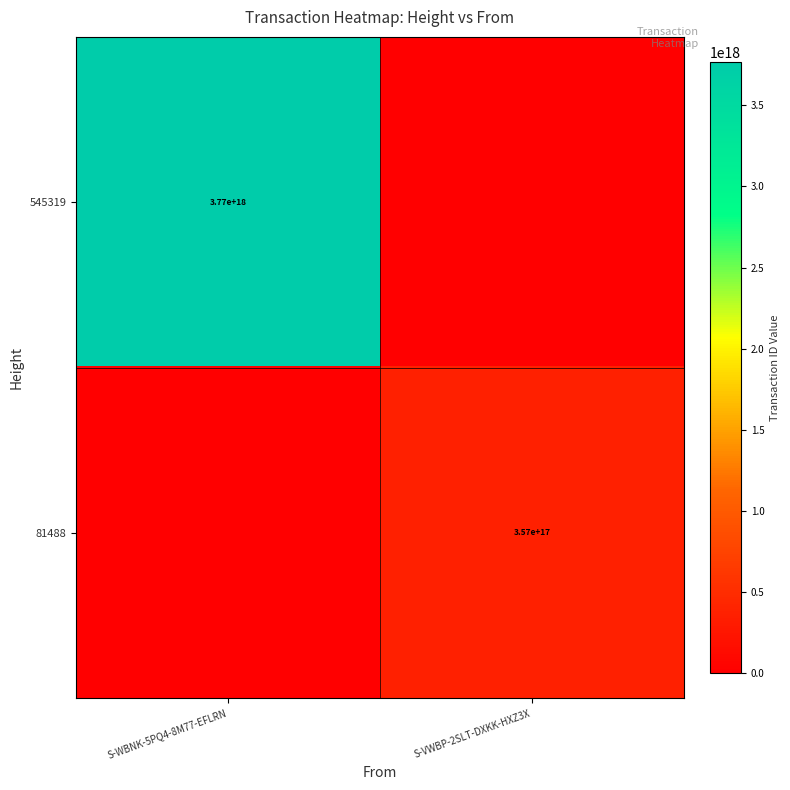

The value of 81488 at S-VWBP-2SLT-DXKK-HXZ3X is 357000000000000000. True or false?

True